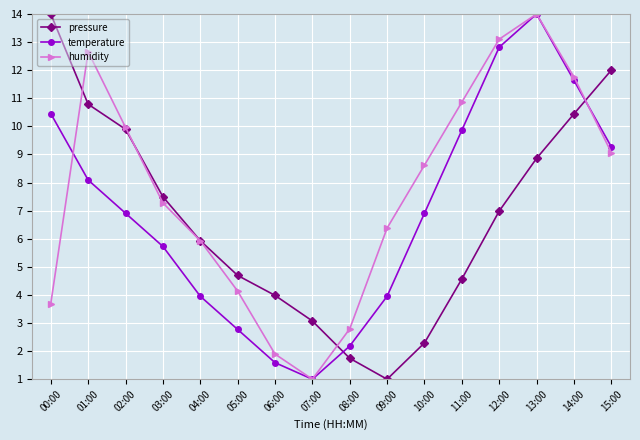

Is it true that temperature equals 4.0 at 12:00?

False